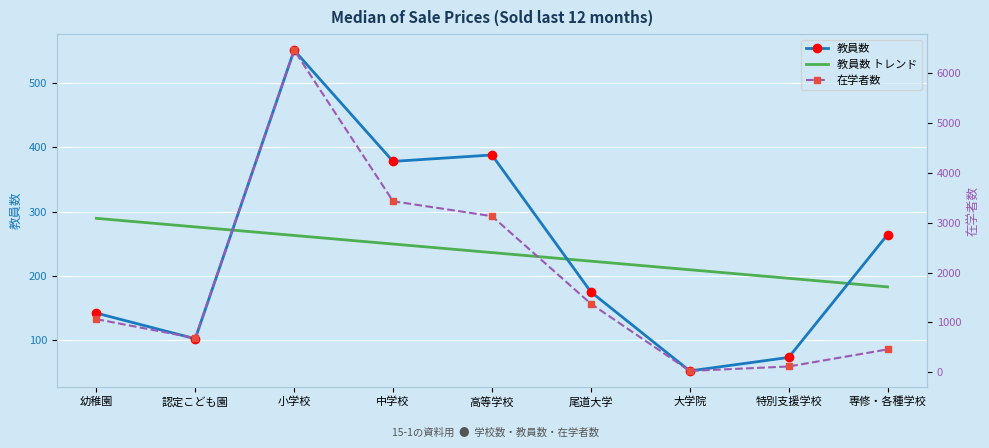

What is the value of the 教員数 point at the 5th from the left?

388.0